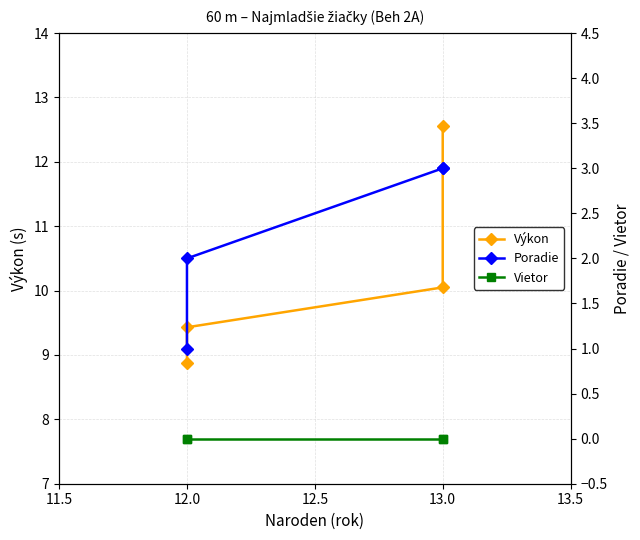

List the series in order of their peak value, highest first.

Výkon, Poradie, Vietor